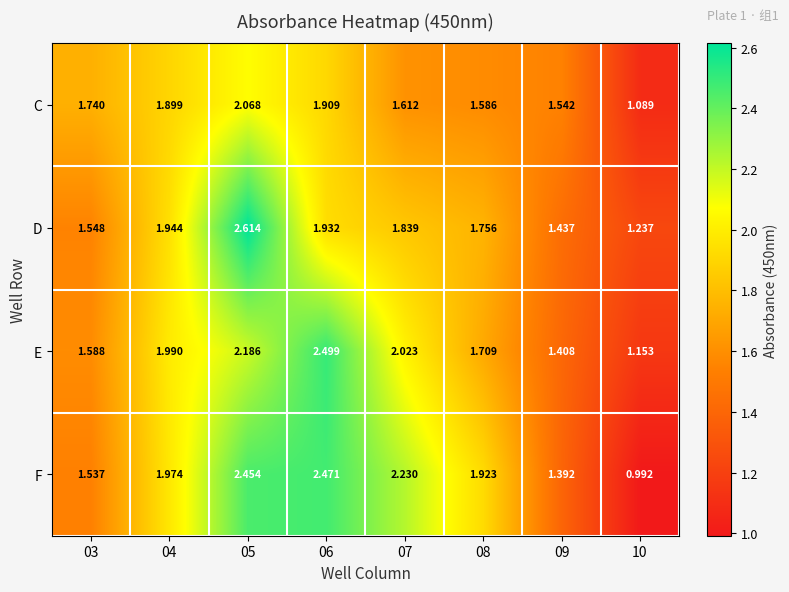

Is the value of C at 03 greater than the value of F at 05?

No